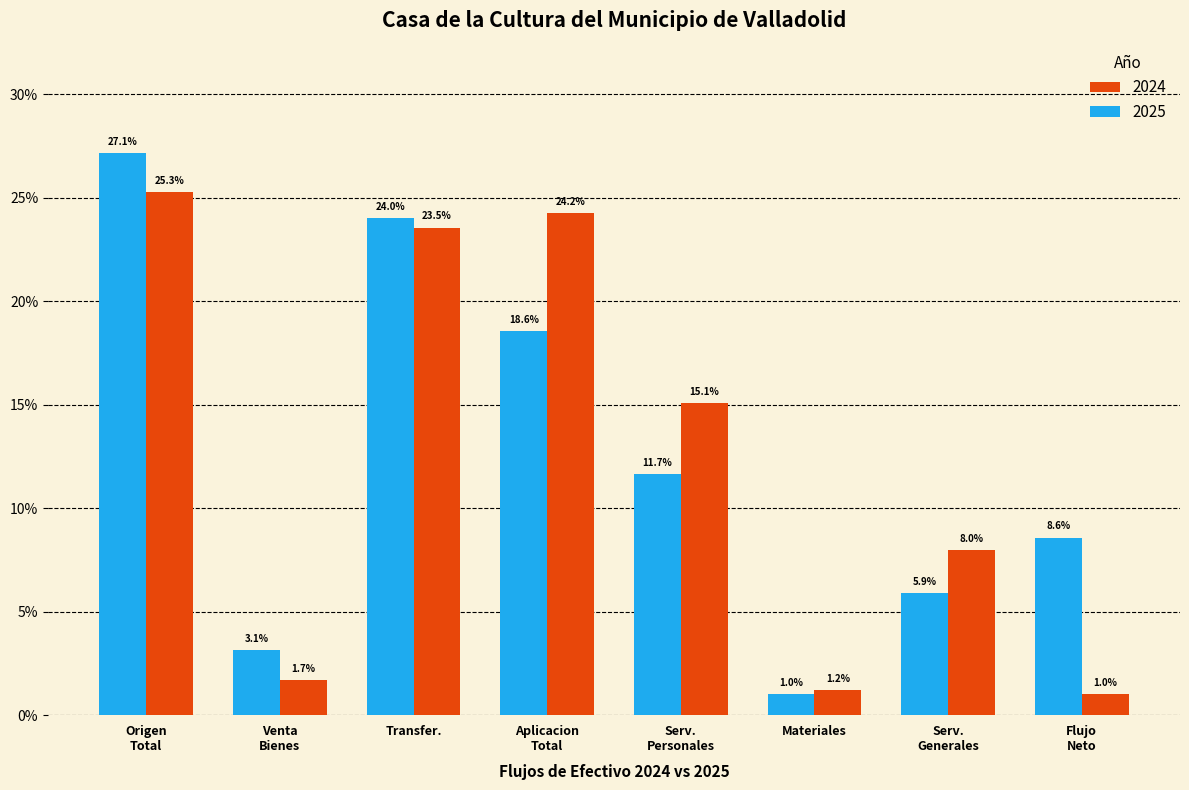

Reading left to right, list all the values displayed in this chart.

2024: 25.3	1.7	23.5	24.2	15.1	1.2	8.0	1.0
2025: 27.1	3.1	24.0	18.6	11.7	1.0	5.9	8.6